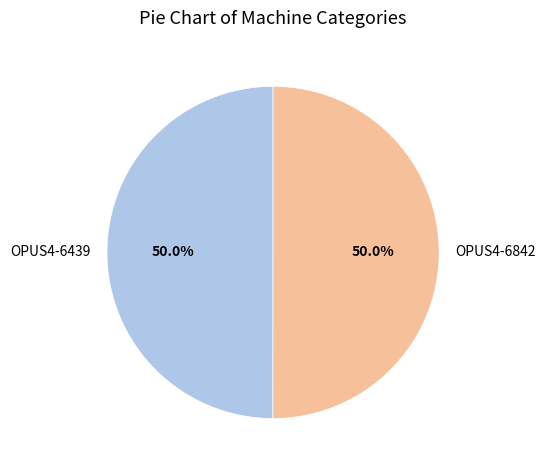

To the nearest percent, what is the combined percentage of OPUS4-6842 and OPUS4-6439?

100%